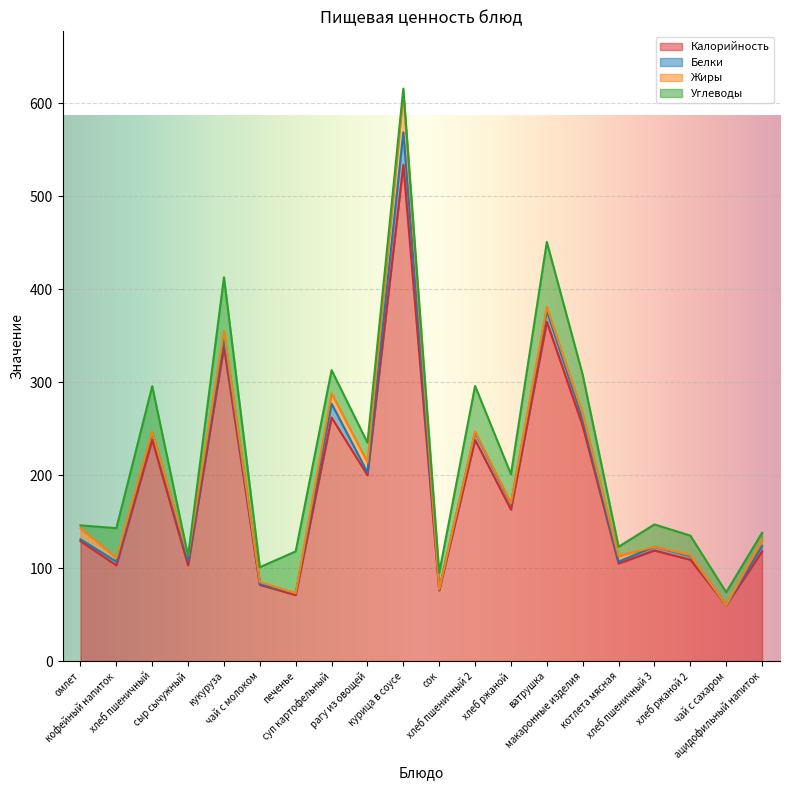

Rank the series at хлеб пшеничный 2 from lowest to highest value.

Жиры, Белки, Углеводы, Калорийность